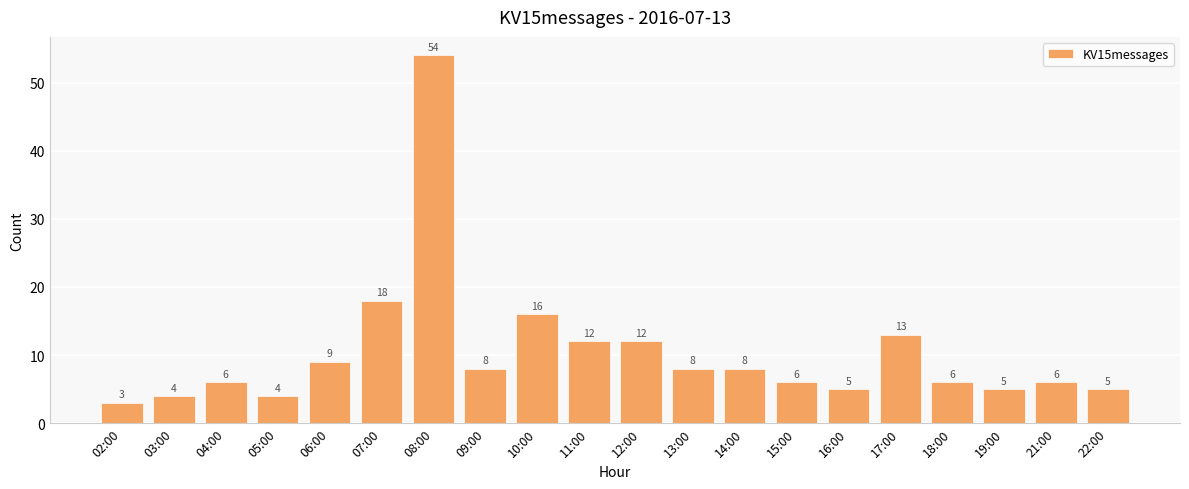

What is the change in value from 07:00 to 13:00?

-10